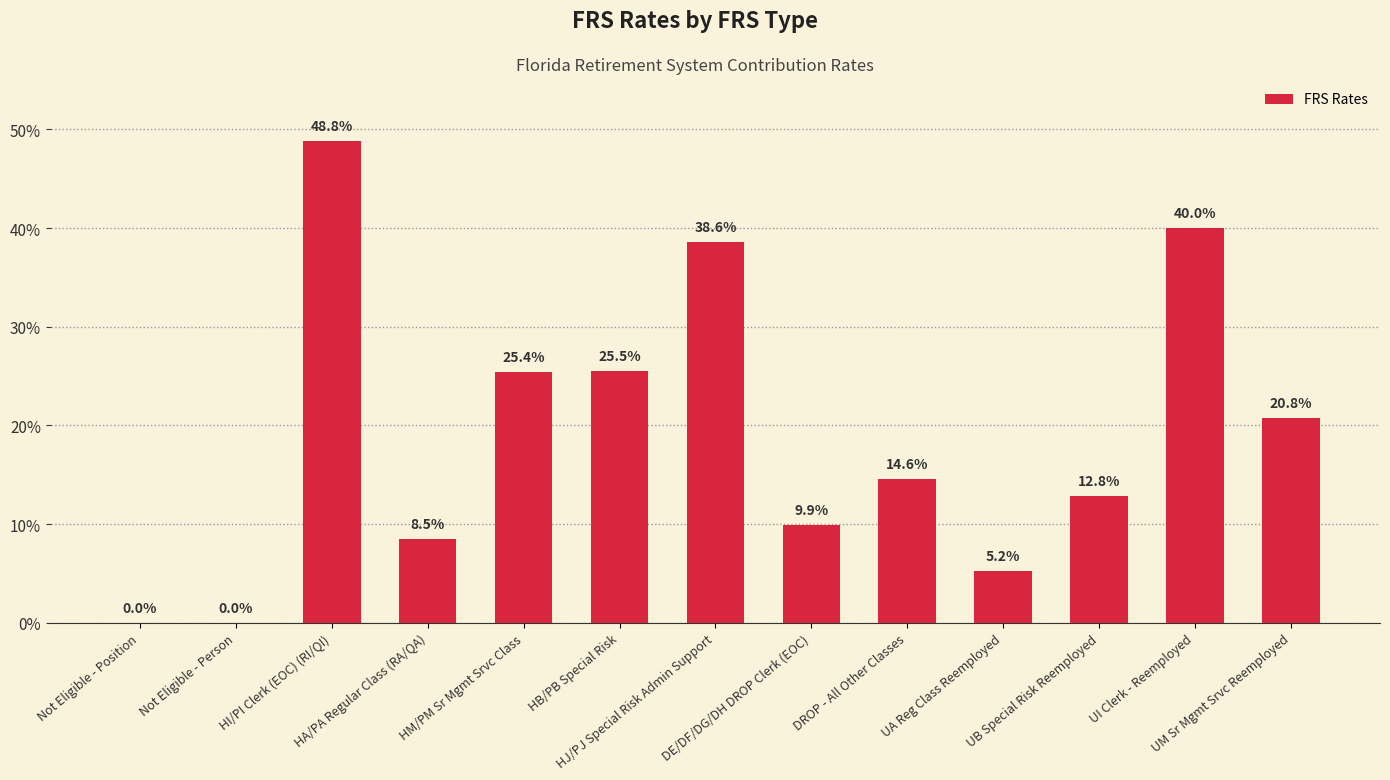

What value does the data have at HJ/PJ Special Risk Admin Support?

0.4